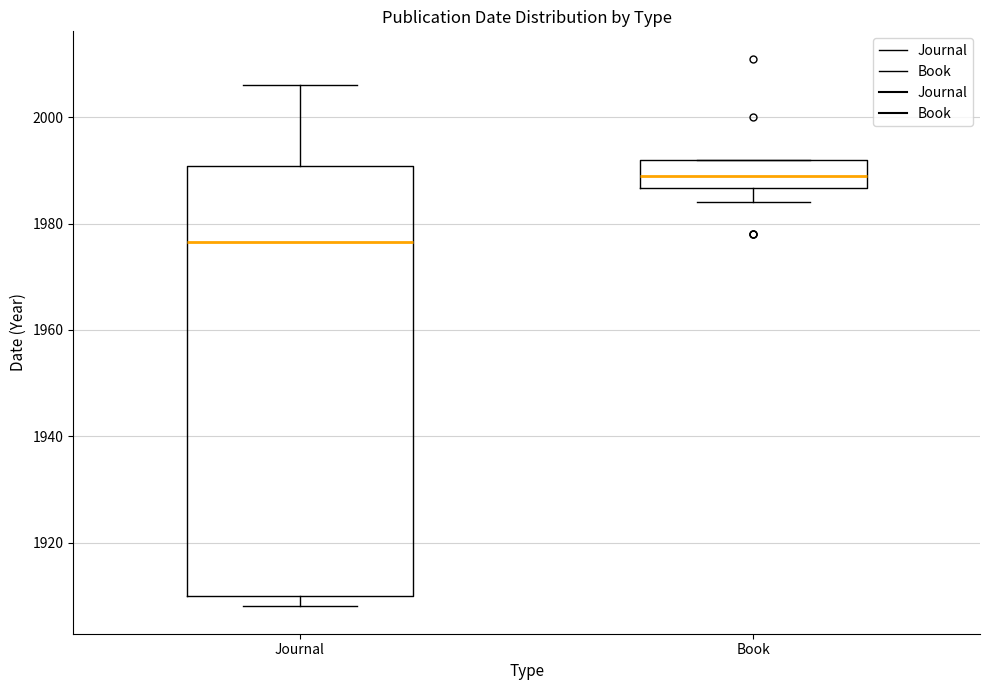

Reading left to right, transcribe this box plot: for each box, give where its median line is, the range the box spans, and where its two whiskers end, as read against the y-axis. The values are not printed on the chart, so give them approximately, as read against the axis.

Journal: median 1976, box 1910 to 1990, whiskers 1908 to 2006
Book: median 1990, box 1986 to 1992, whiskers 1984 to 1992